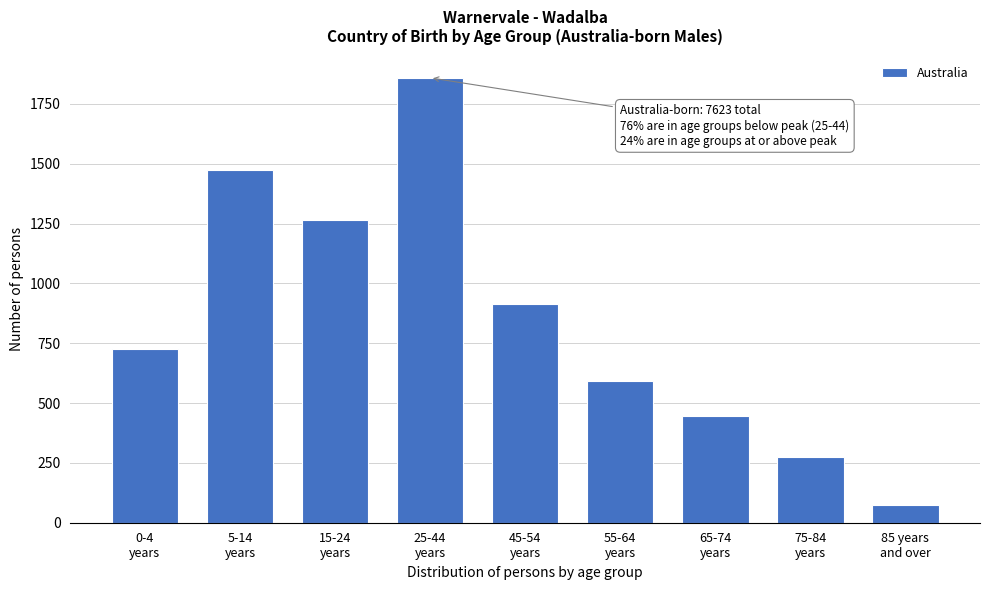

Reading right to left, what are all the values shown in this chart?

75	273	445	593	914	1859	1265	1474	725